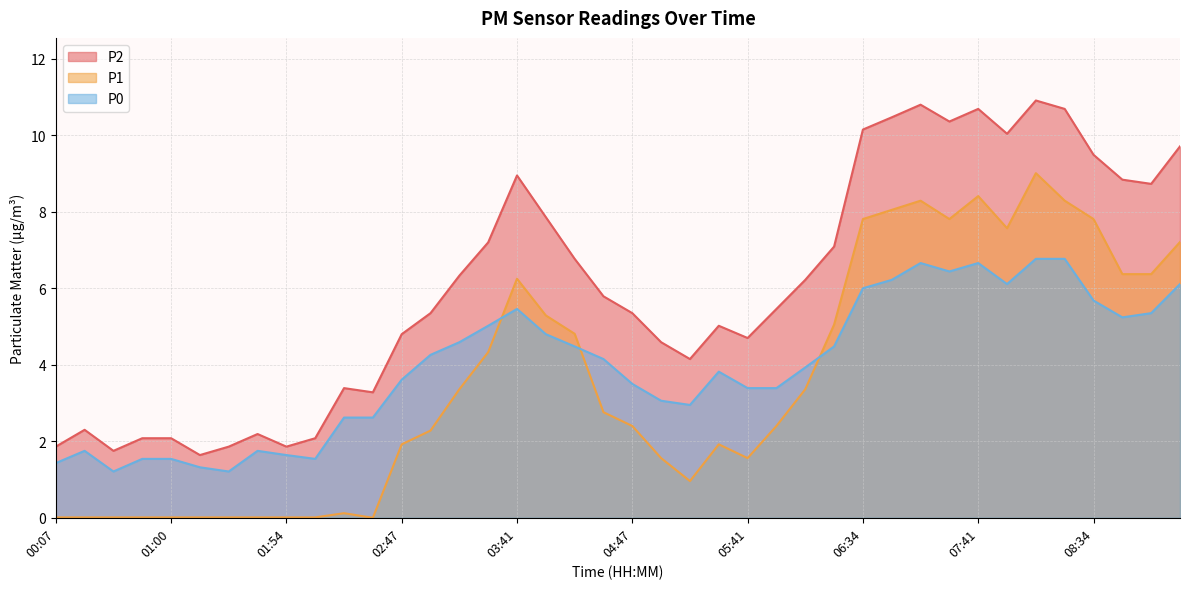

At which label does P0 reach its peak?

08:07